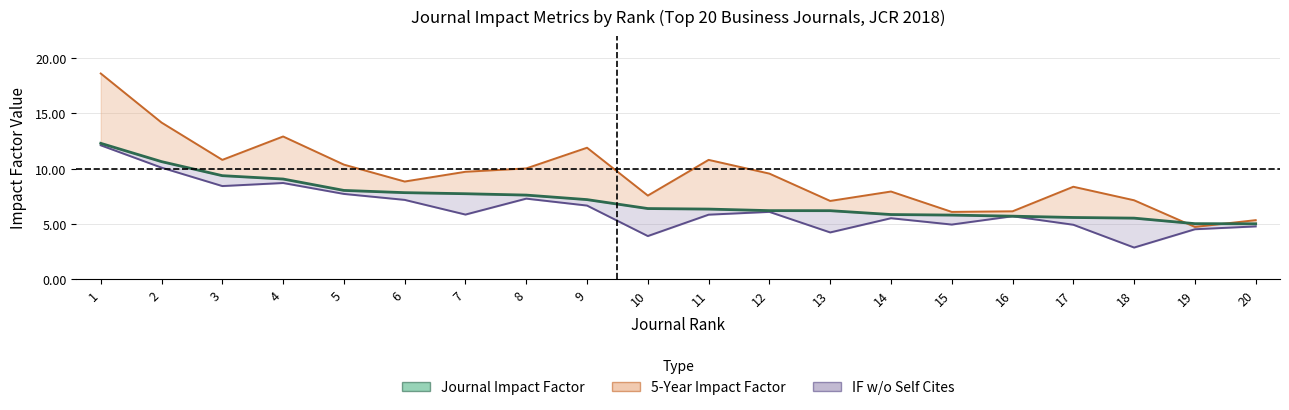

What is the smallest value displayed?

5.0